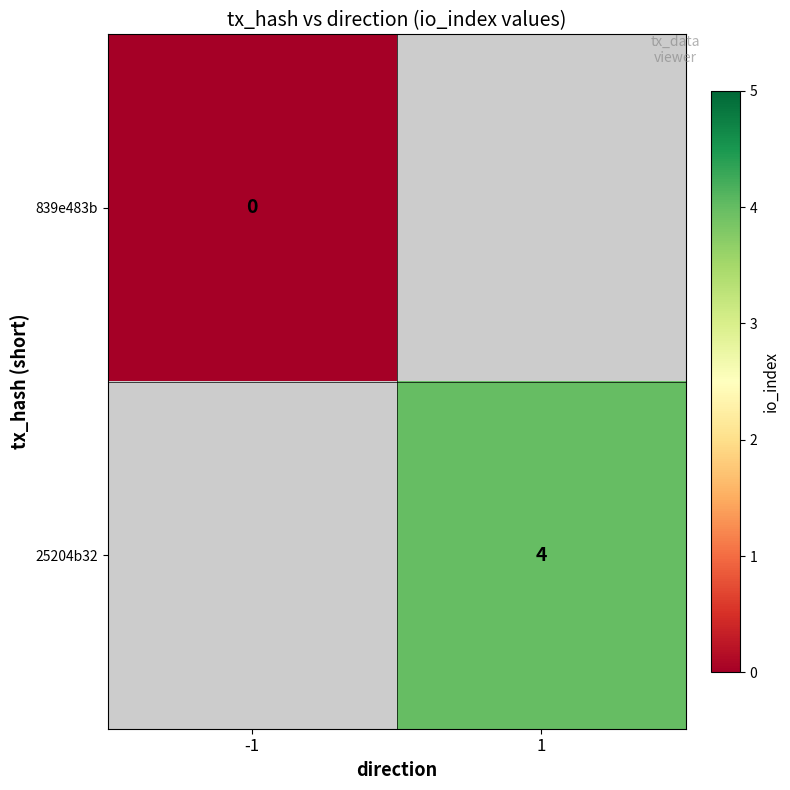

Is the value of 839e483b at -1 greater than the value of 25204b32 at 1?

No